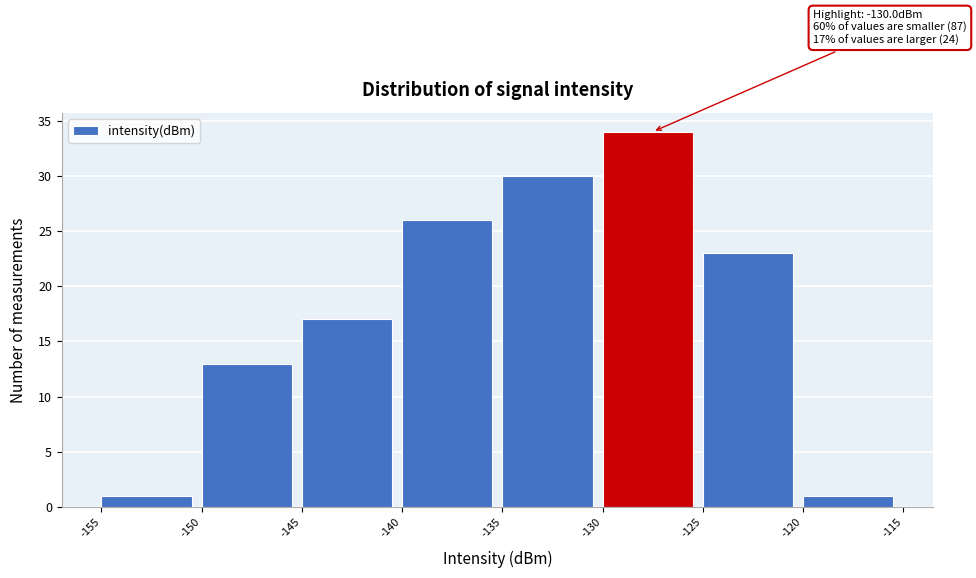

Over which range of the x-axis is the bar tallest?

-130 to -125